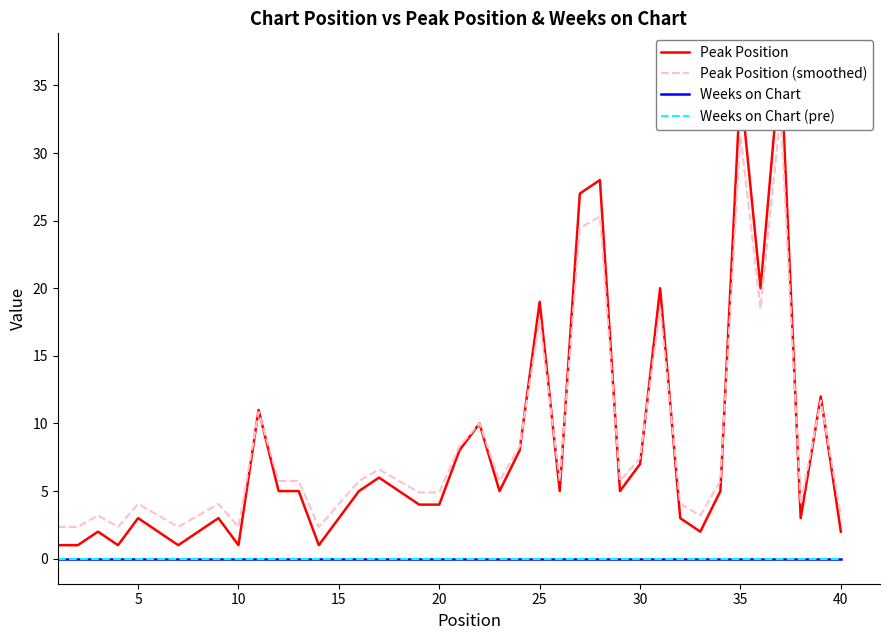

Which series has the largest range (max minus min)?

Peak Position